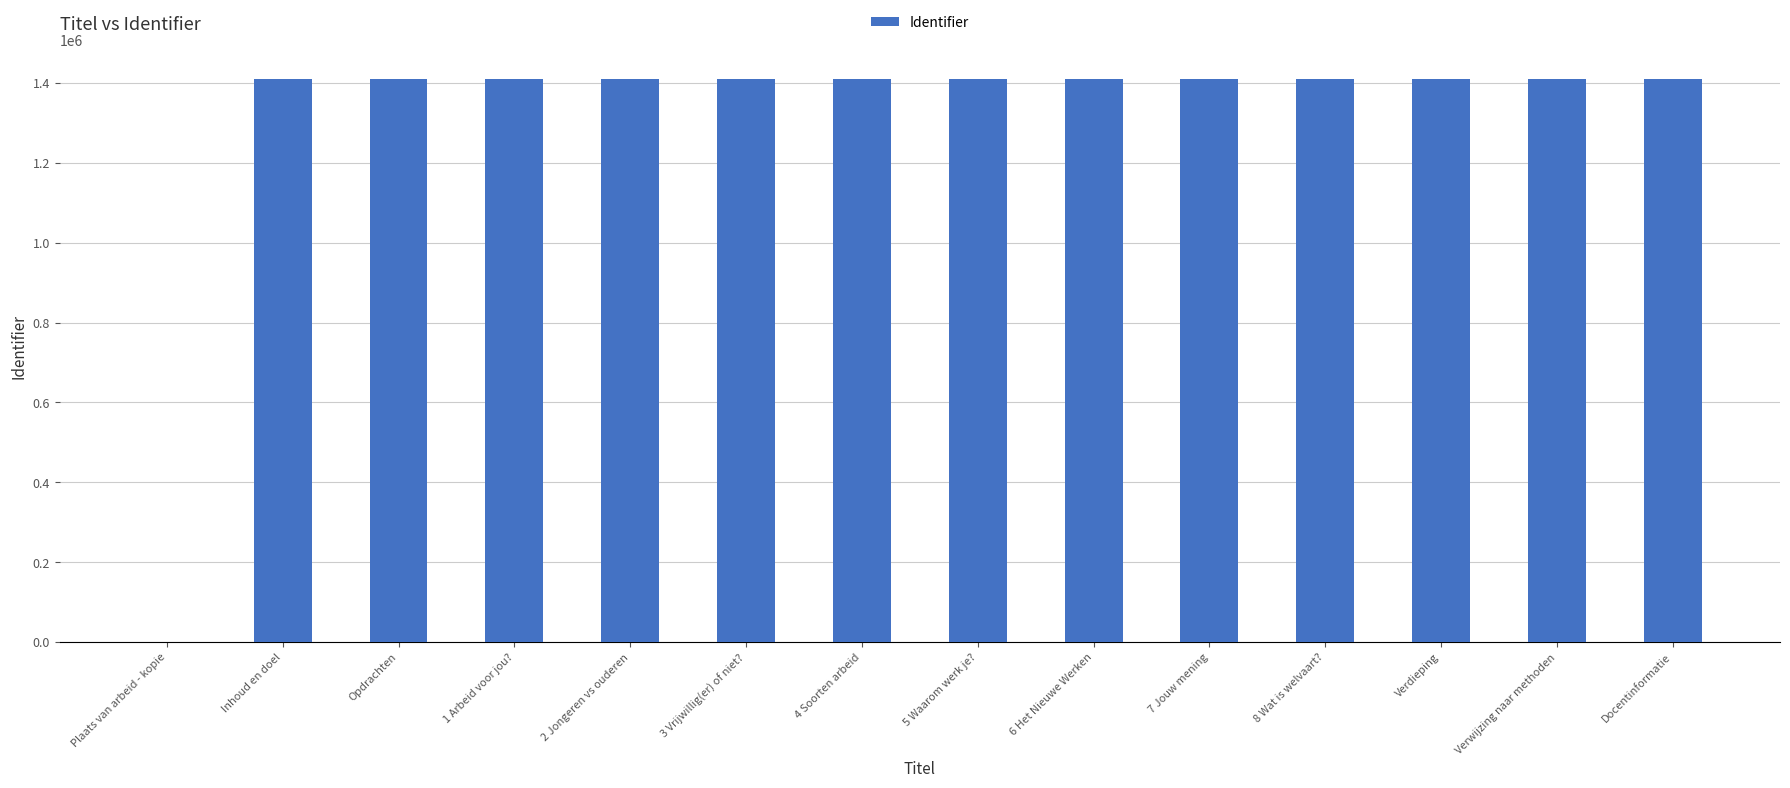

How many series are shown in this chart?

1